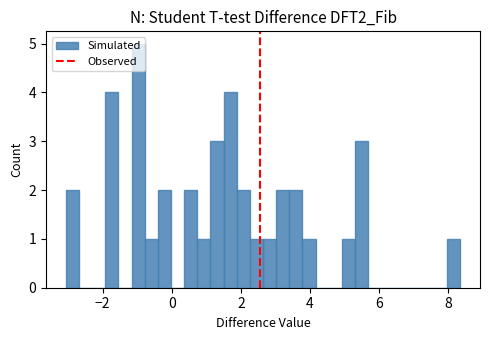

Around what value on the x-axis is the tallest bar? Give the approximate position of its centre, as read against the axis.

-1.0